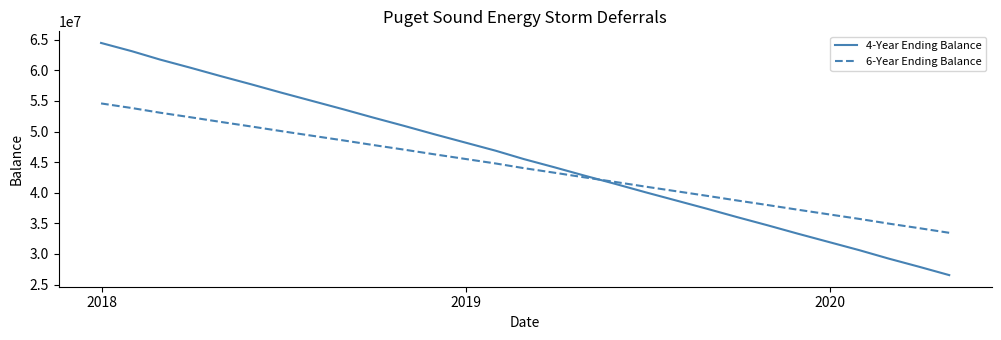

What is the greatest value displayed?

64477885.4